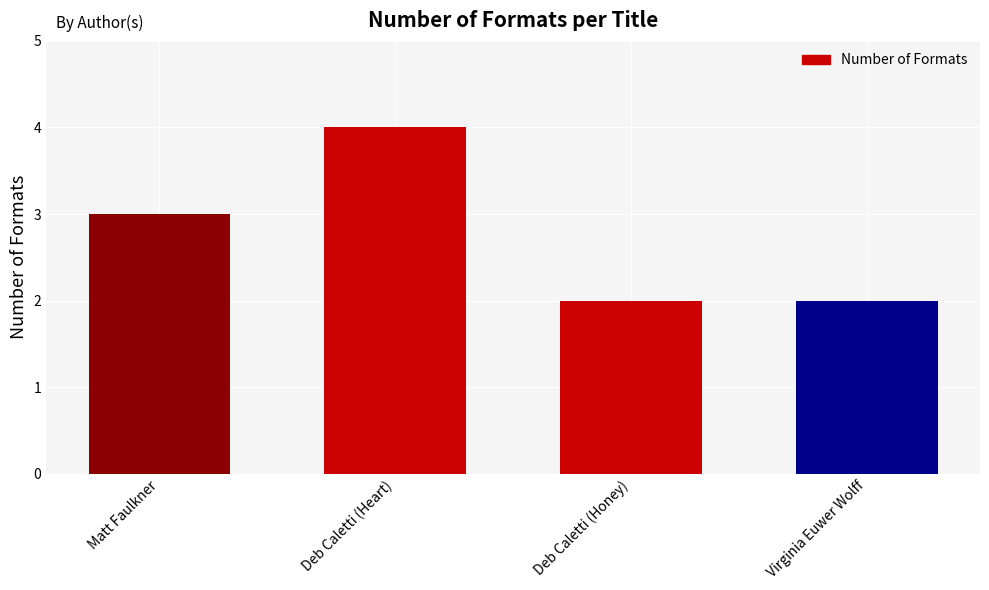

Reading left to right, transcribe all the data shown in this chart.

Matt Faulkner=3	Deb Caletti (Heart)=4	Deb Caletti (Honey)=2	Virginia Euwer Wolff=2